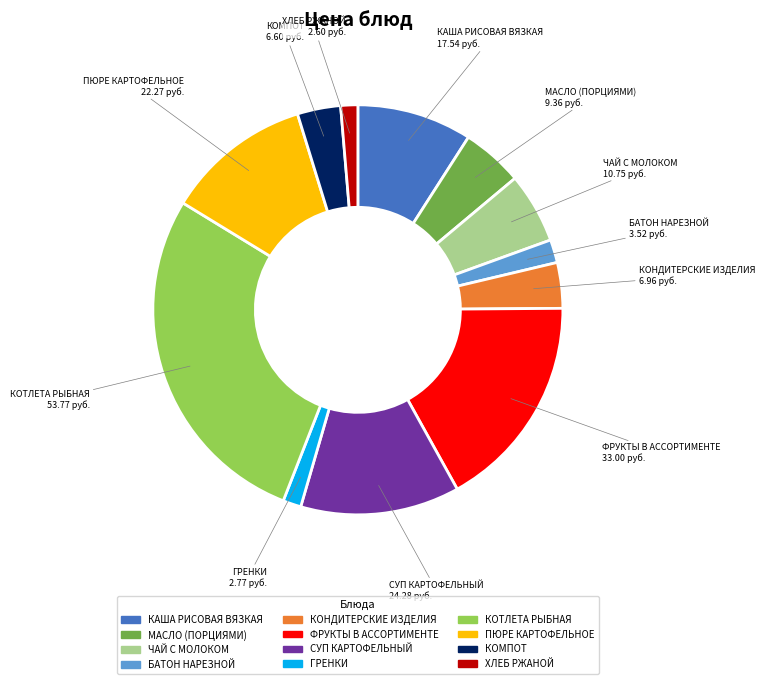

Which has a higher value, СУП КАРТОФЕЛЬНЫЙ or ГРЕНКИ?

СУП КАРТОФЕЛЬНЫЙ